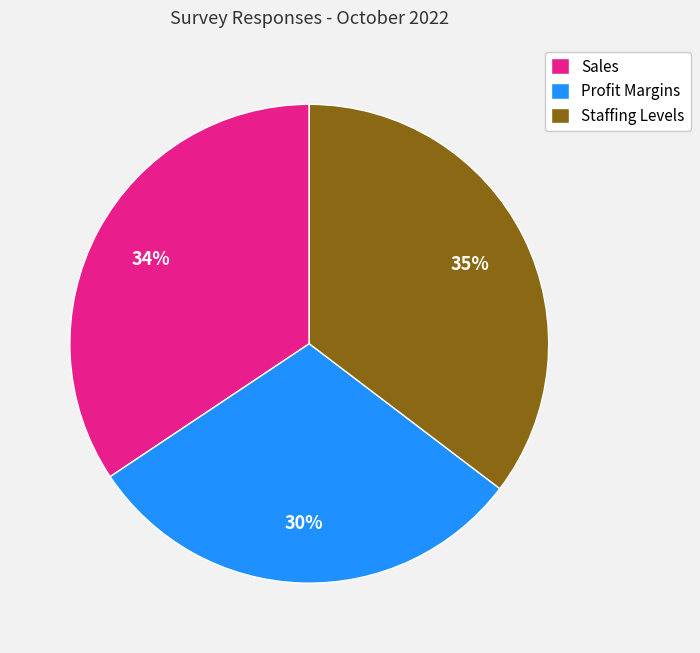

Is the sum of Staffing Levels and Profit Margins greater than half?

Yes